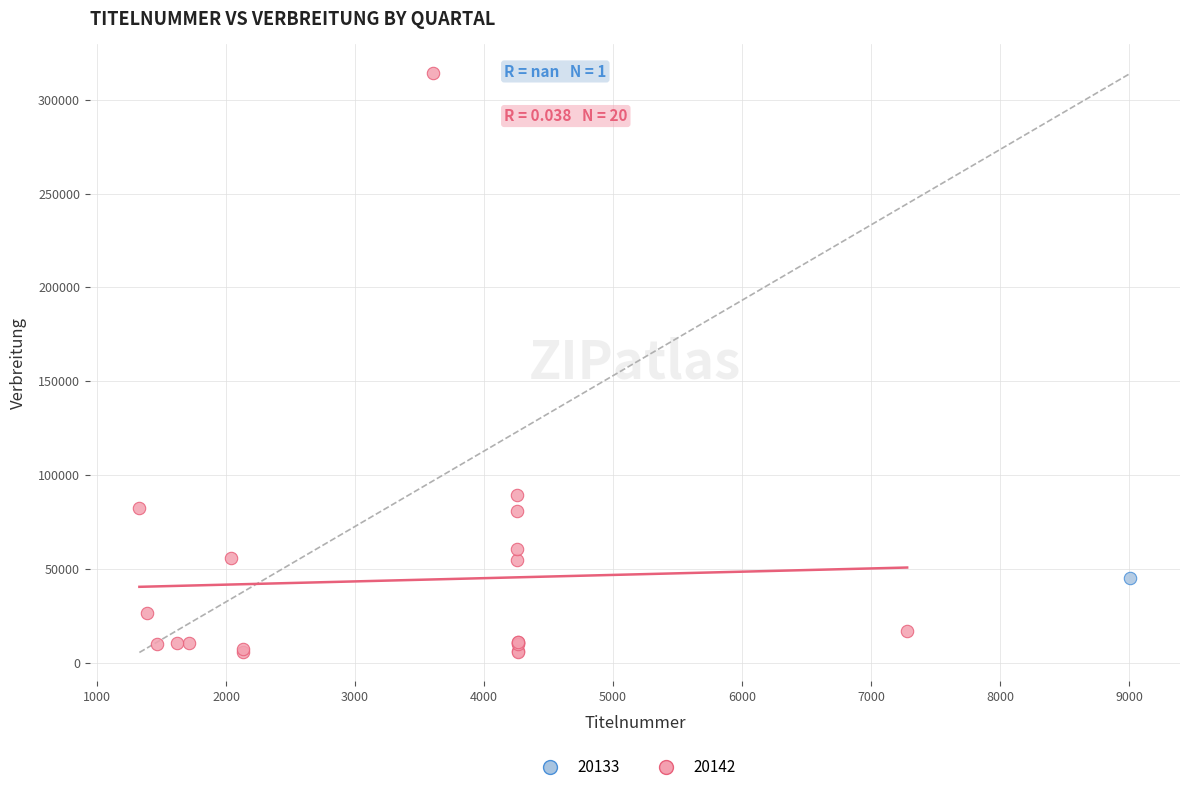

What are all the series names shown in the legend?

20133, 20142